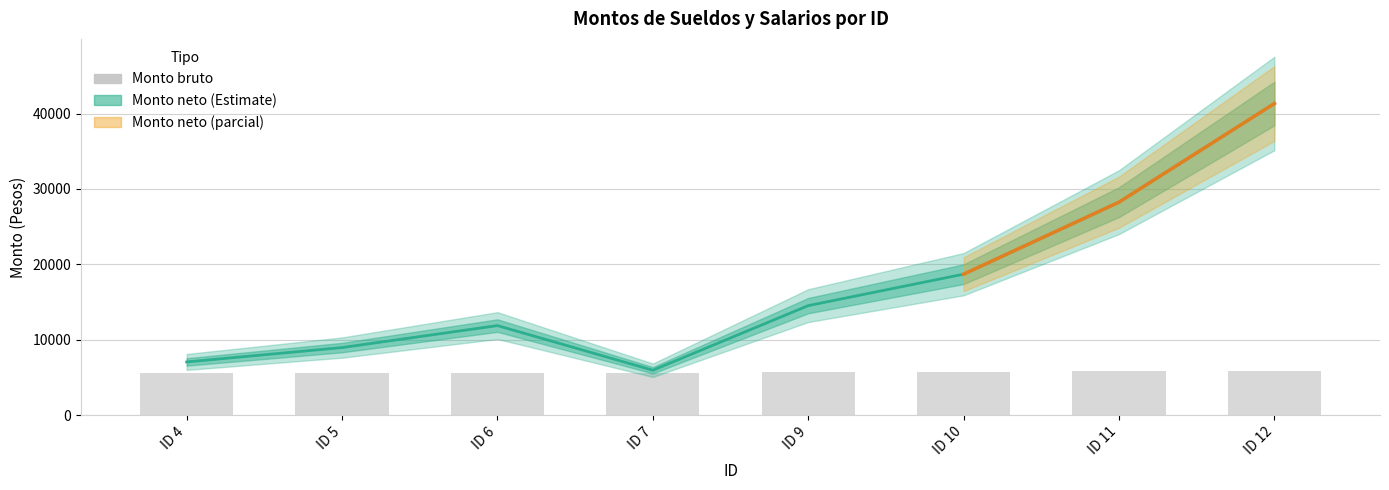

At which label is Monto neto closest to 23635?

ID 11